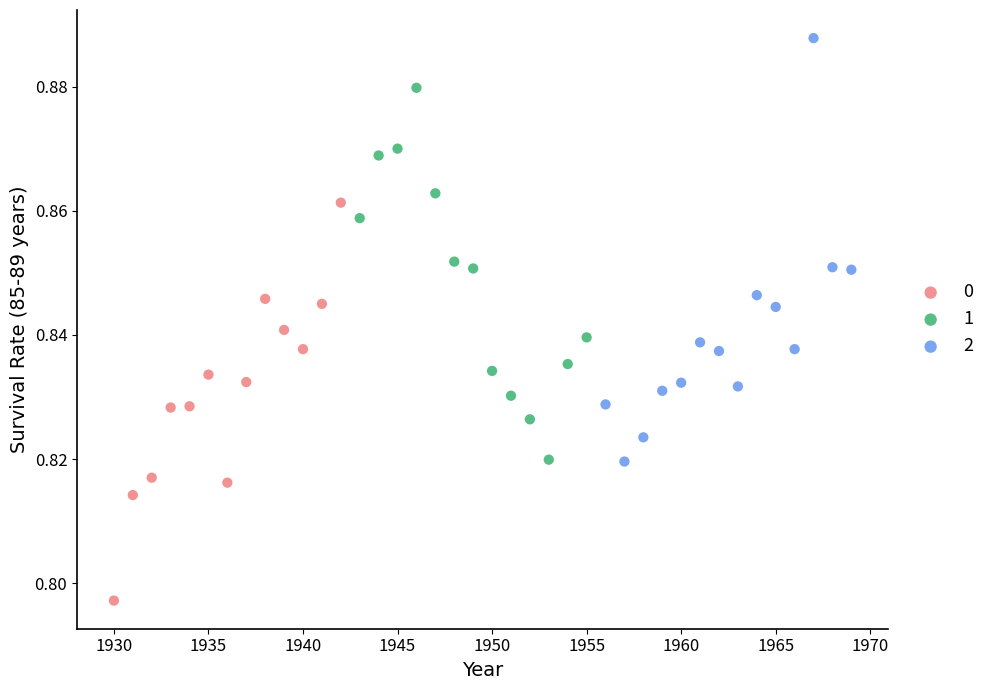

What are all the series names shown in the legend?

0, 1, 2